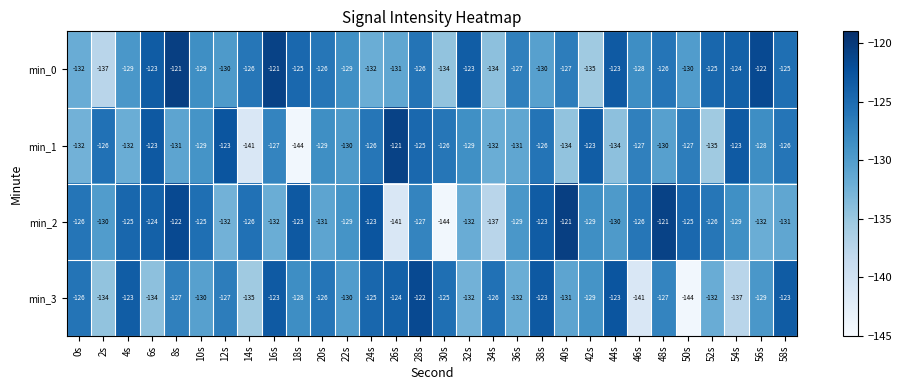

Which series changed the most between 6s and 46s?

min_3